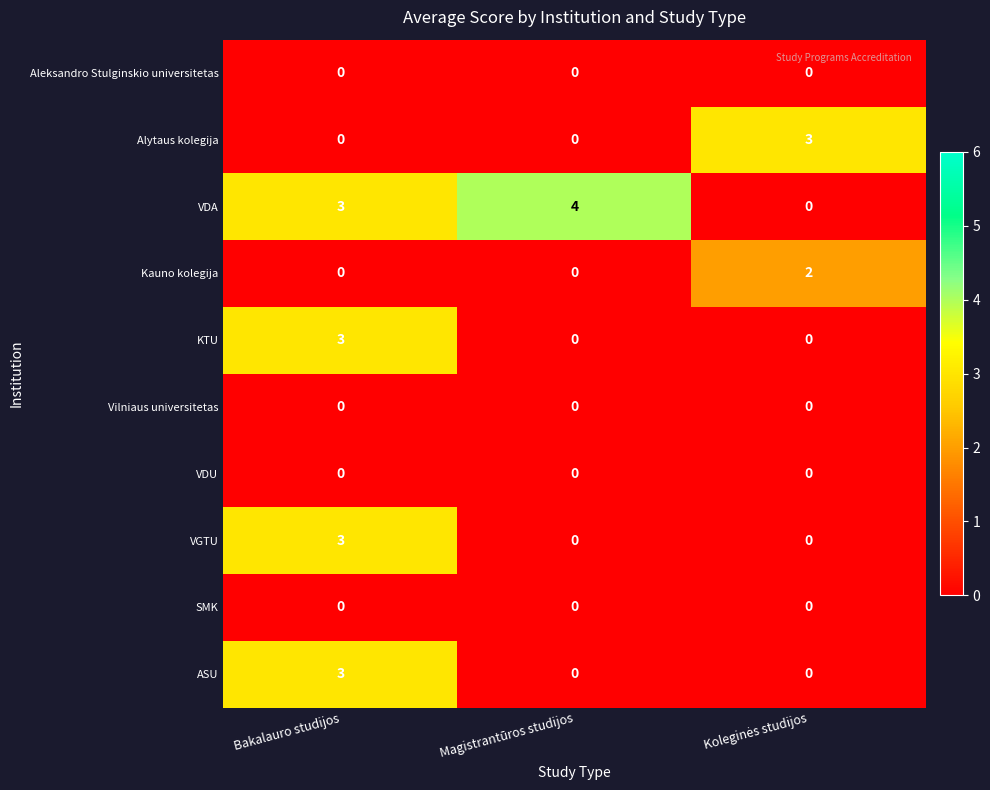

Reading right to left, extract all data points from this chart.

Aleksandro Stulginskio universitetas: 0	0	0
Alytaus kolegija: 3	0	0
VDA: 0	4	3
Kauno kolegija: 2	0	0
KTU: 0	0	3
Vilniaus universitetas: 0	0	0
VDU: 0	0	0
VGTU: 0	0	3
SMK: 0	0	0
ASU: 0	0	3